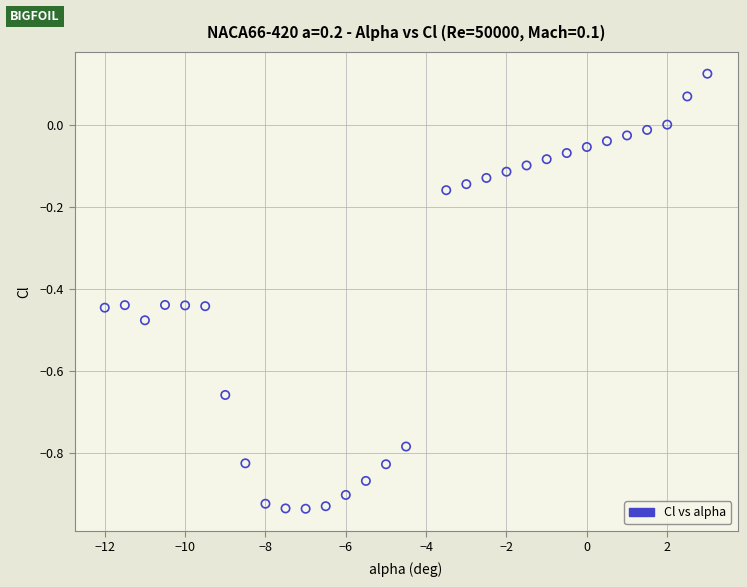

What is the range of Y values (max minus min)?

1.1